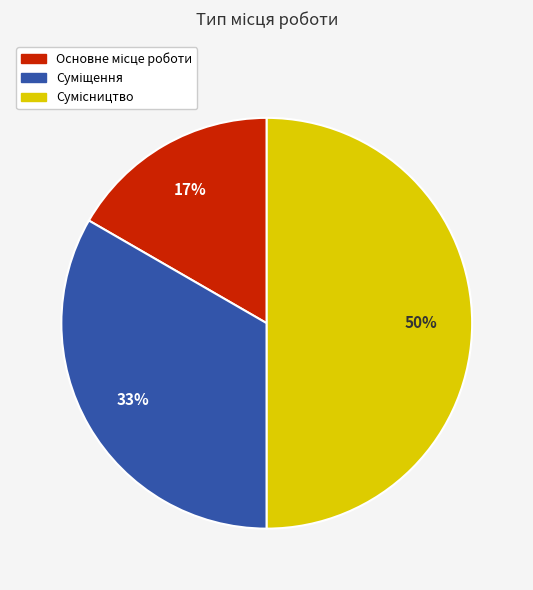

To the nearest percent, what is the difference between the largest and smallest slice percentages?

33%